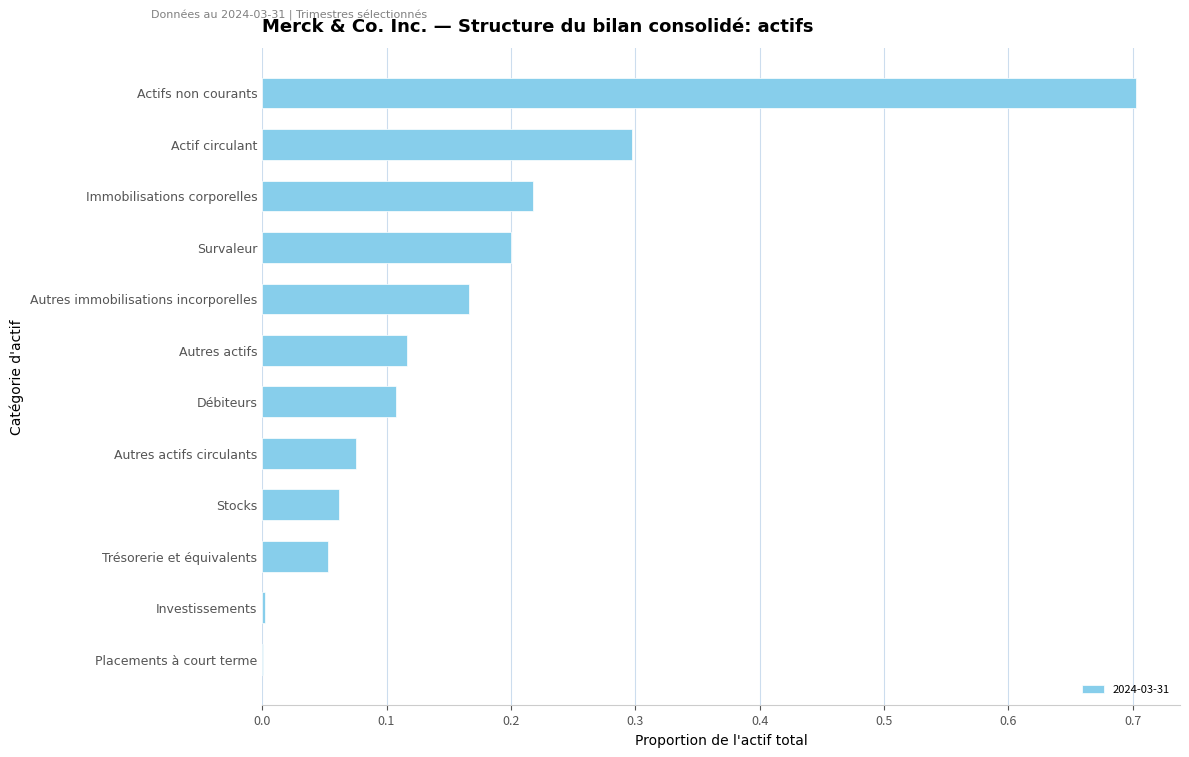

What is the sum of the values at Actif circulant and Débiteurs?

0.4